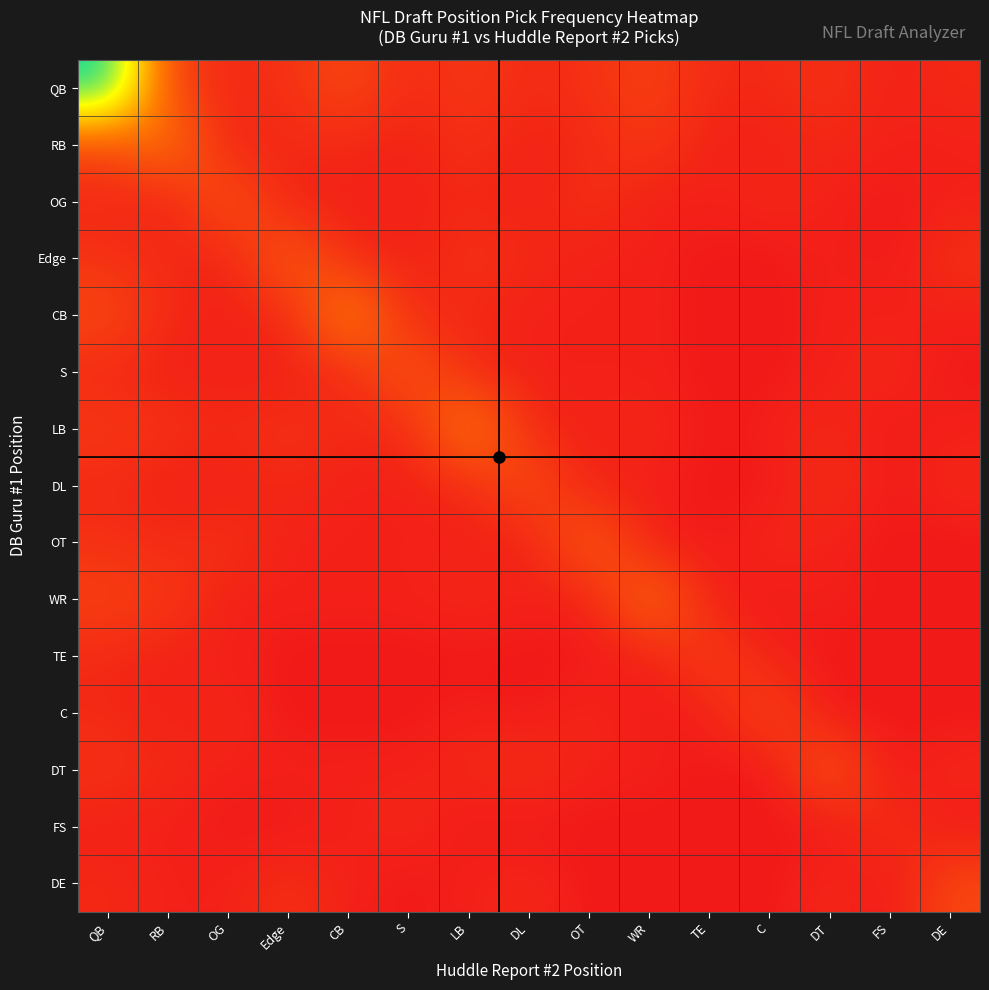

Reading left to right, extract all data points from this chart.

QB: QB=38	RB=5	OG=2	Edge=3	CB=6	S=2	LB=4	DL=2	OT=3	WR=5	TE=2	C=2	DT=3	FS=1	DE=2
RB: QB=5	RB=12	OG=1	Edge=2	CB=2	S=1	LB=3	DL=1	OT=2	WR=4	TE=1	C=1	DT=2	FS=1	DE=1
OG: QB=2	RB=1	OG=8	Edge=1	CB=1	S=1	LB=2	DL=1	OT=3	WR=1	TE=1	C=2	DT=1	FS=0	DE=1
Edge: QB=3	RB=2	OG=1	Edge=9	CB=2	S=1	LB=3	DL=2	OT=1	WR=1	TE=0	C=0	DT=1	FS=0	DE=3
CB: QB=6	RB=2	OG=1	Edge=2	CB=14	S=2	LB=2	DL=1	OT=1	WR=1	TE=0	C=0	DT=1	FS=1	DE=1
S: QB=2	RB=1	OG=1	Edge=1	CB=2	S=8	LB=2	DL=1	OT=1	WR=1	TE=0	C=0	DT=1	FS=2	DE=0
LB: QB=4	RB=3	OG=2	Edge=3	CB=2	S=2	LB=13	DL=2	OT=1	WR=2	TE=0	C=1	DT=2	FS=0	DE=1
DL: QB=2	RB=1	OG=1	Edge=2	CB=1	S=1	LB=2	DL=7	OT=1	WR=1	TE=0	C=0	DT=3	FS=0	DE=2
OT: QB=3	RB=2	OG=3	Edge=1	CB=1	S=1	LB=1	DL=1	OT=9	WR=1	TE=0	C=2	DT=1	FS=0	DE=0
WR: QB=5	RB=4	OG=1	Edge=1	CB=1	S=1	LB=2	DL=1	OT=1	WR=11	TE=1	C=0	DT=1	FS=0	DE=0
TE: QB=2	RB=1	OG=1	Edge=0	CB=0	S=0	LB=0	DL=0	OT=0	WR=1	TE=5	C=1	DT=0	FS=0	DE=0
C: QB=2	RB=1	OG=2	Edge=0	CB=0	S=0	LB=1	DL=0	OT=2	WR=0	TE=1	C=6	DT=0	FS=0	DE=0
DT: QB=3	RB=2	OG=1	Edge=1	CB=1	S=1	LB=2	DL=3	OT=1	WR=1	TE=0	C=0	DT=8	FS=0	DE=2
FS: QB=1	RB=1	OG=0	Edge=0	CB=1	S=2	LB=0	DL=0	OT=0	WR=0	TE=0	C=0	DT=0	FS=3	DE=0
DE: QB=2	RB=1	OG=1	Edge=3	CB=1	S=0	LB=1	DL=2	OT=0	WR=0	TE=0	C=0	DT=2	FS=0	DE=6